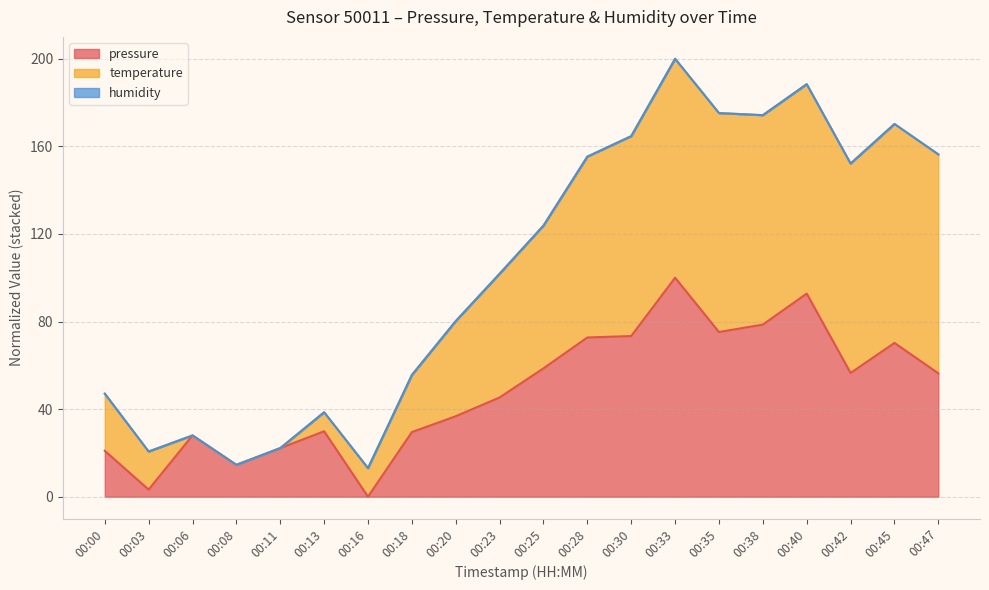

What is the spread (max minus min) of values at 00:23?

56.5